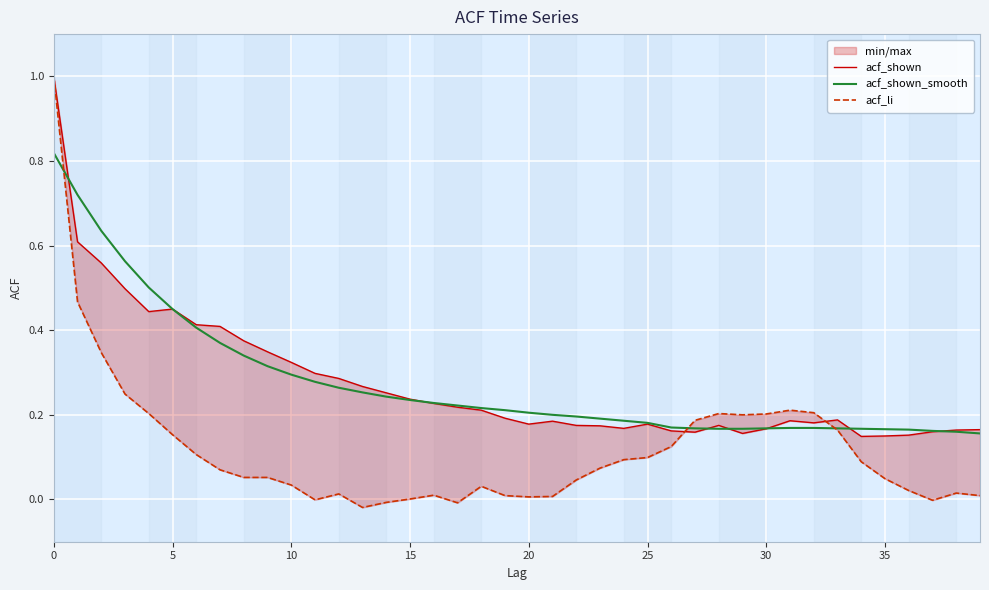

Which label corresponds to the smallest value in the chart?

13